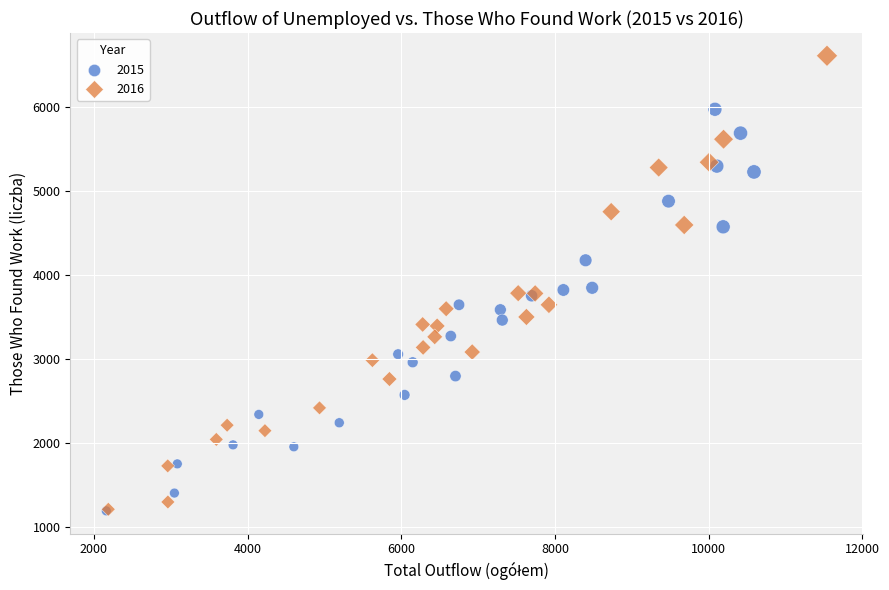

Which series contains the highest Y value?

2016